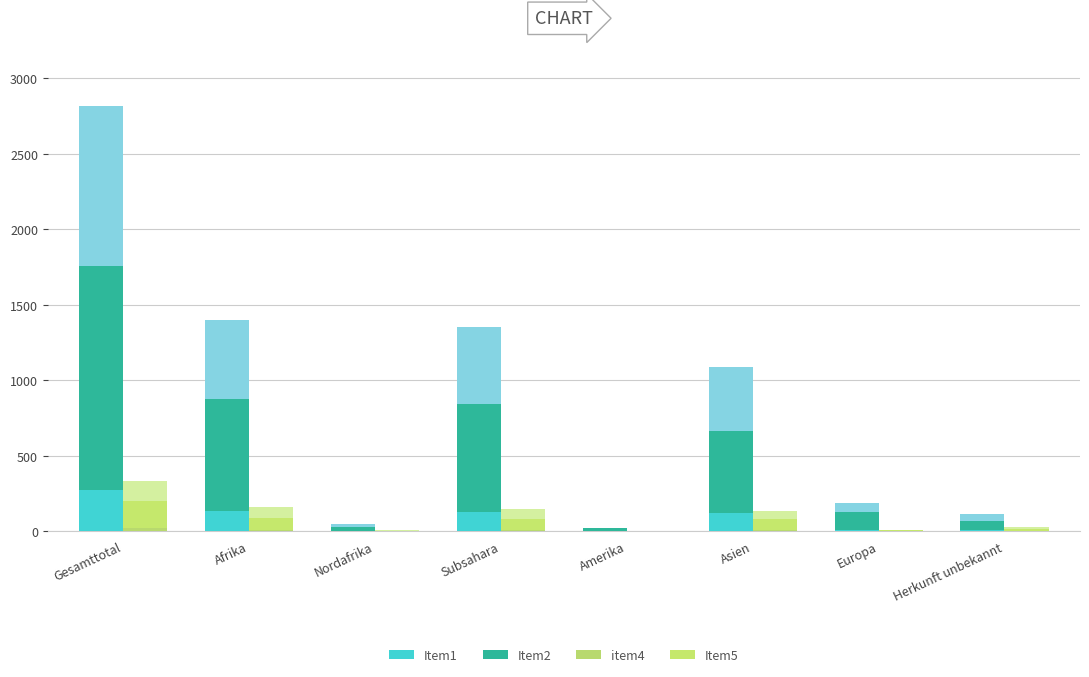

At which label is Item1 closest to 141?

Afrika